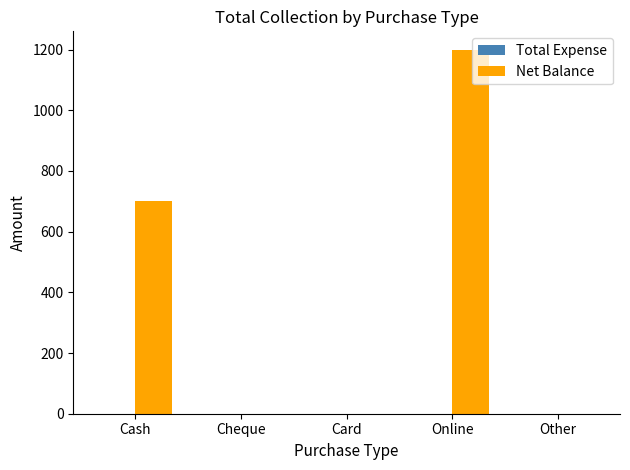

Is it true that the value at Card is -517?

False